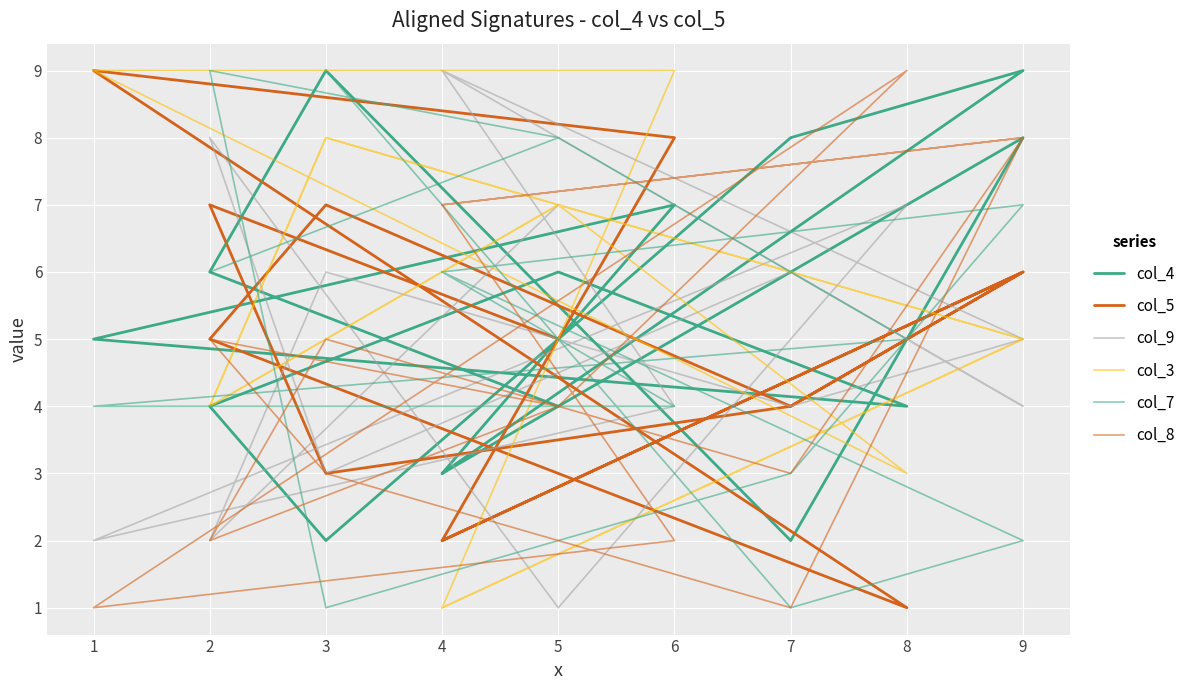

Rank the series by their maximum value, from lowest to highest.

col_4, col_5, col_9, col_3, col_7, col_8